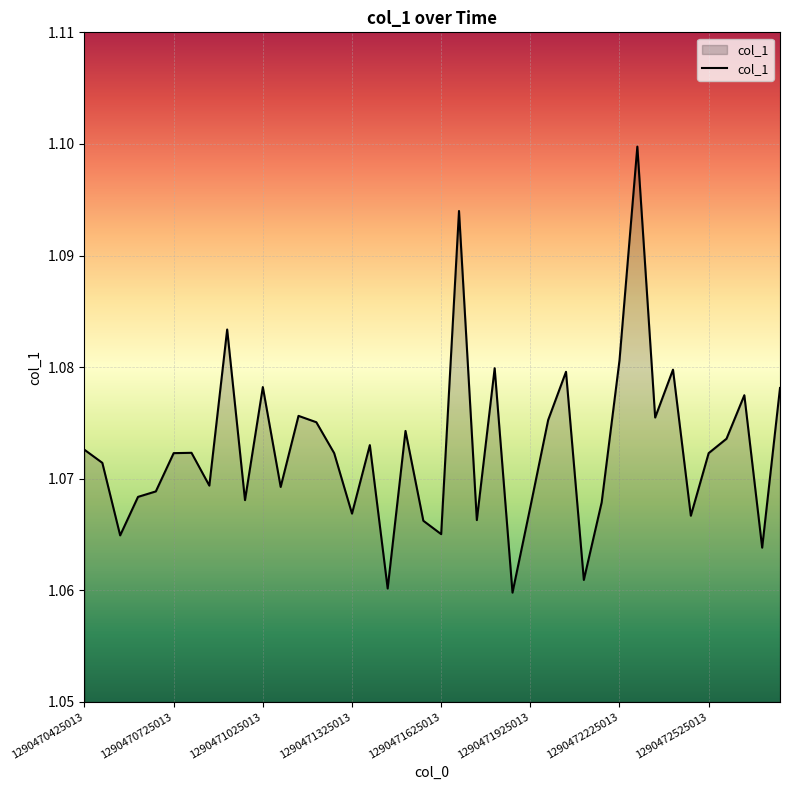

How many lines are shown in the chart?

1